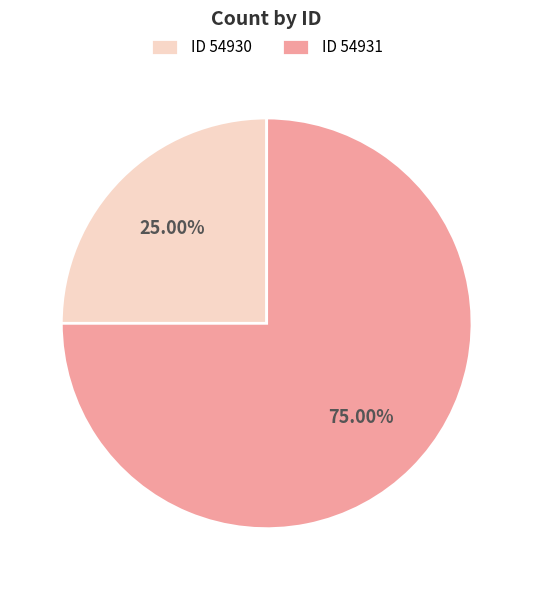

Is the sum of ID 54930 and ID 54931 greater than half?

Yes